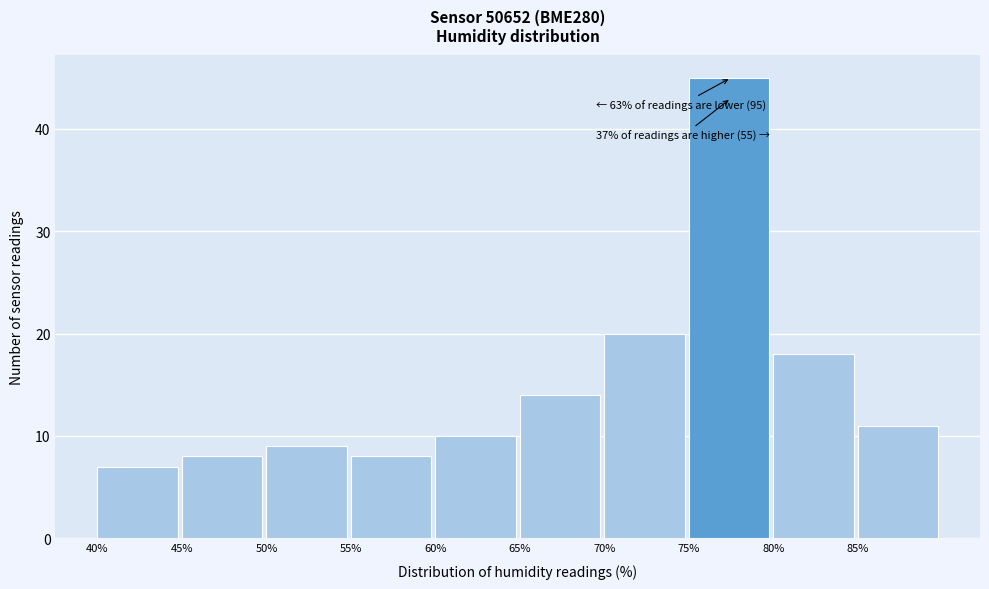

Which range on the x-axis has the tallest bar?

75 to 80